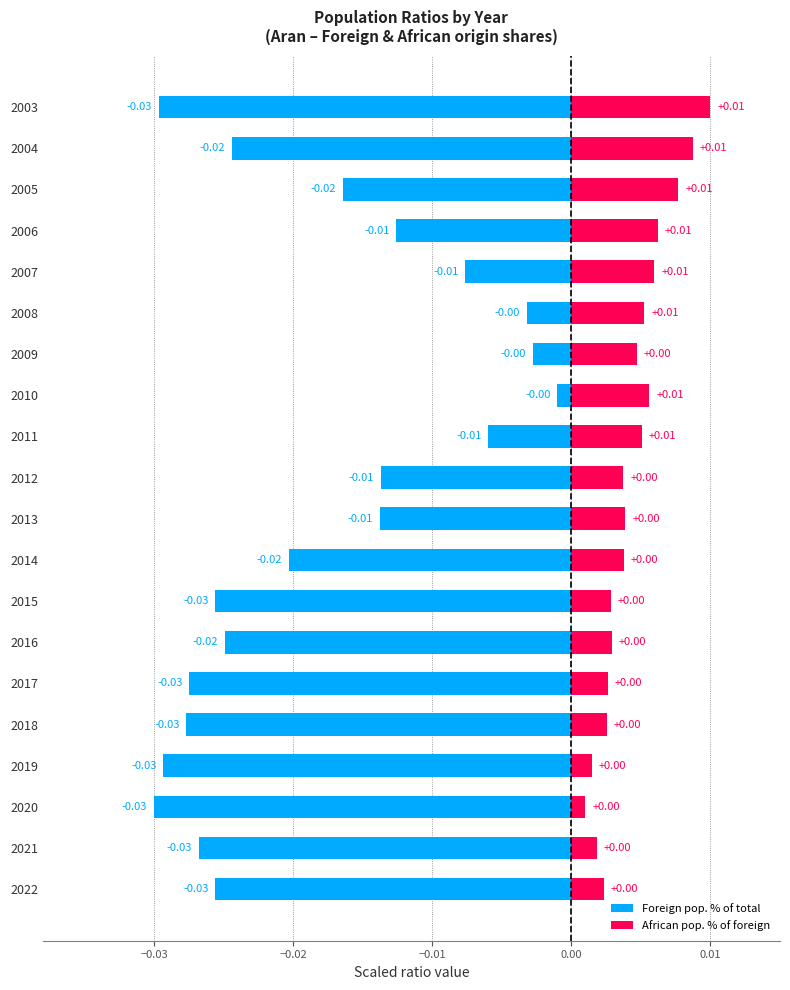

At 2011, list the series in order from largest to smallest.

African pop. % of foreign, Foreign pop. % of total